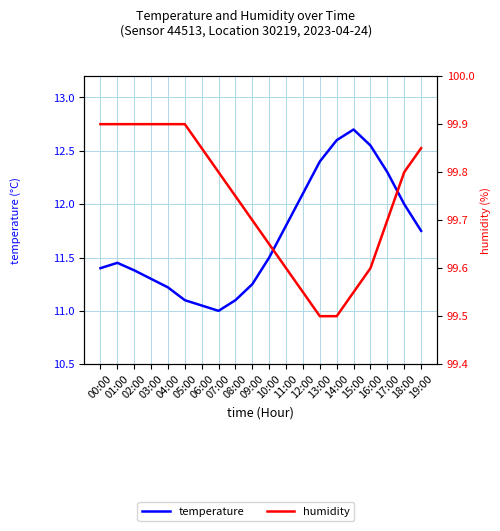

True or false: humidity has more than 0 points higher than both neighbors.

False